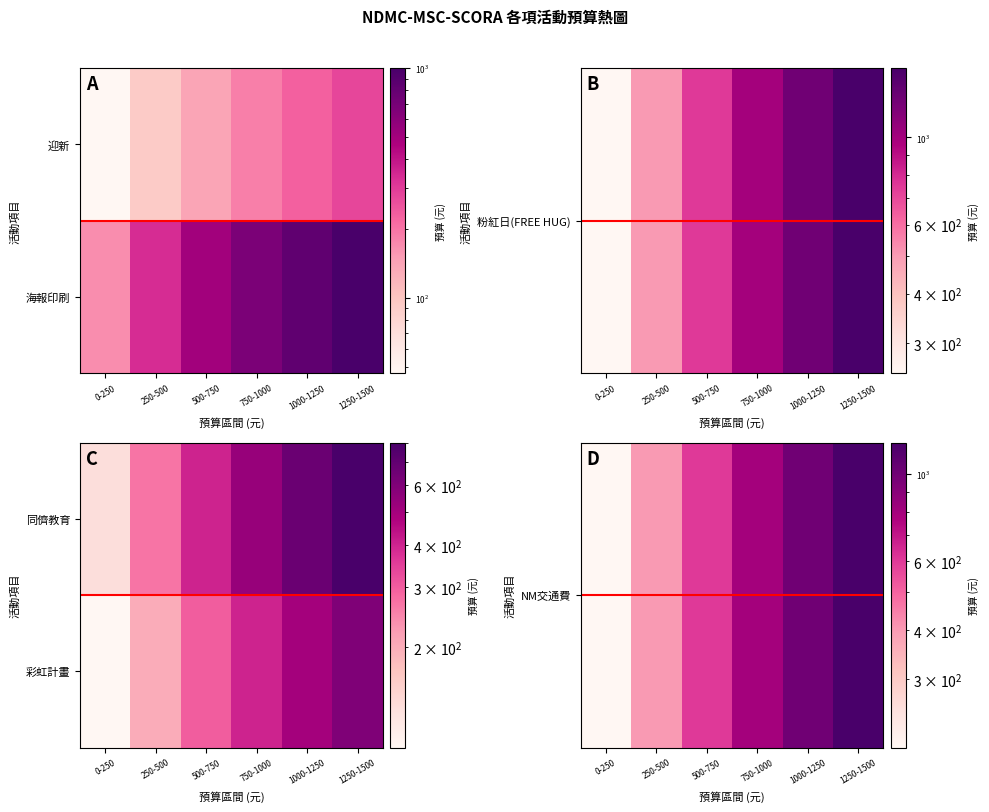

At which label is NM交通費 closest to 700?

500-750